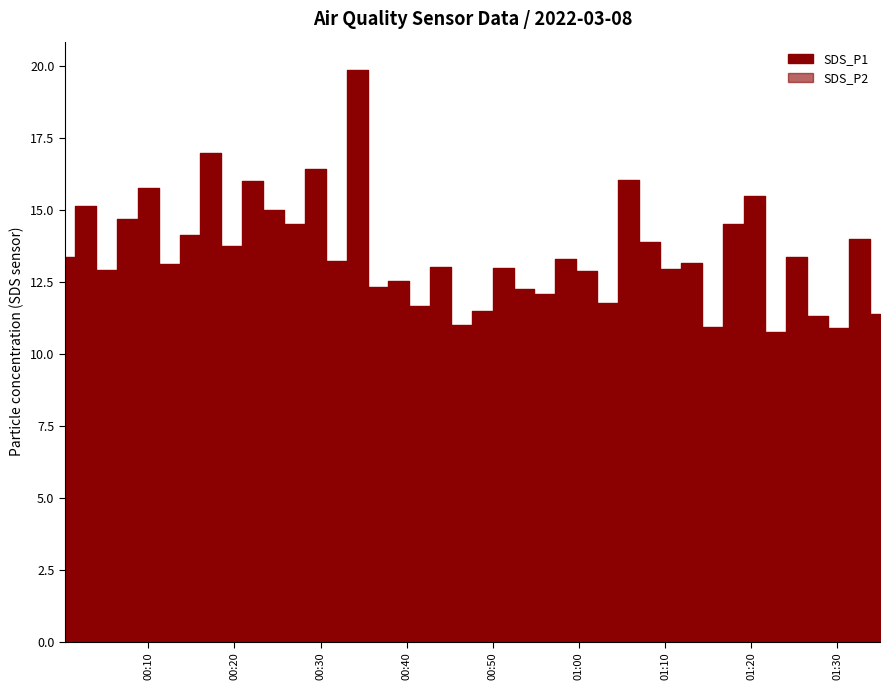

Reading right to left, extract all data points from this chart.

SDS_P1: 11.4	14.0	10.9	11.3	13.3	10.8	15.5	14.5	10.9	13.2	12.9	13.9	16.1	11.8	12.9	13.3	12.1	12.3	13.0	11.5	11.0	13.0	11.7	12.5	12.3	19.9	13.2	16.4	14.5	15.0	16.0	13.7	17.0	14.1	13.1	15.8	14.7	12.9	15.1	13.4
SDS_P2: 6.3	6.9	6.1	6.1	6.6	6.0	7.1	6.0	6.4	6.5	6.4	6.9	6.7	6.2	6.5	6.6	6.4	6.6	6.3	6.4	6.4	6.7	6.5	6.8	6.5	7.3	6.6	7.2	7.0	7.2	7.2	7.0	7.0	7.5	7.0	7.0	7.3	6.9	8.4	8.0